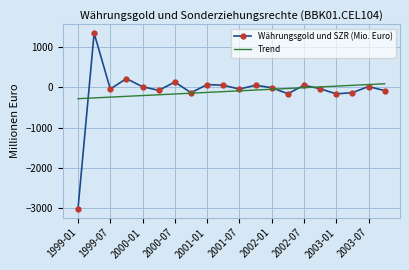

True or false: Trend and Währungsgold und SZR (Mio. Euro) cross at least once.

True